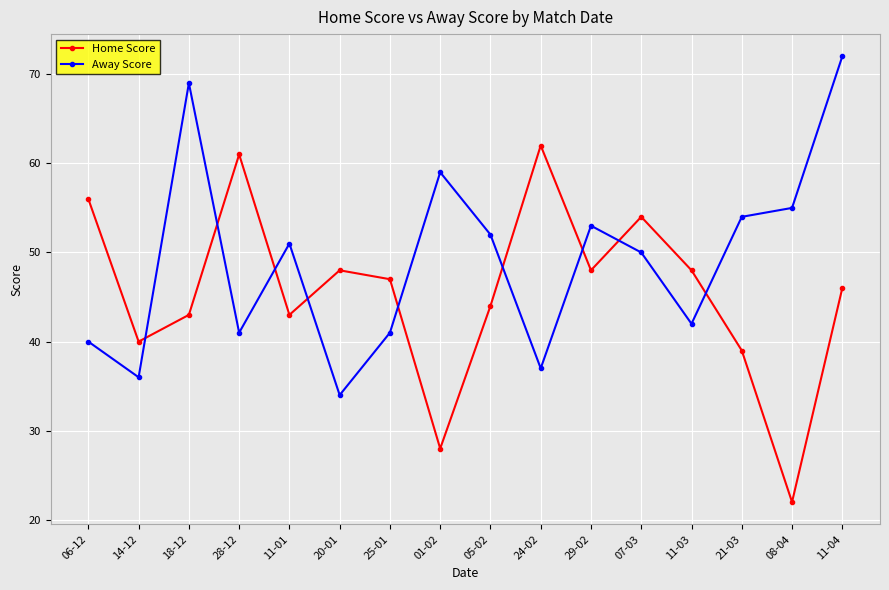

Reading left to right, extract all data points from this chart.

Home Score: 56	40	43	61	43	48	47	28	44	62	48	54	48	39	22	46
Away Score: 40	36	69	41	51	34	41	59	52	37	53	50	42	54	55	72